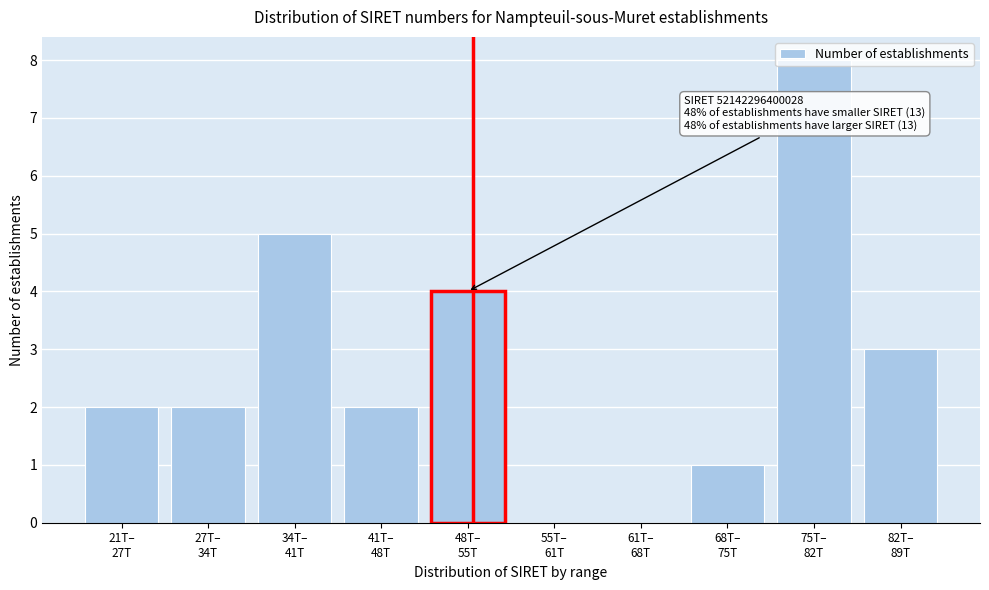

What is the sum of all values?

27